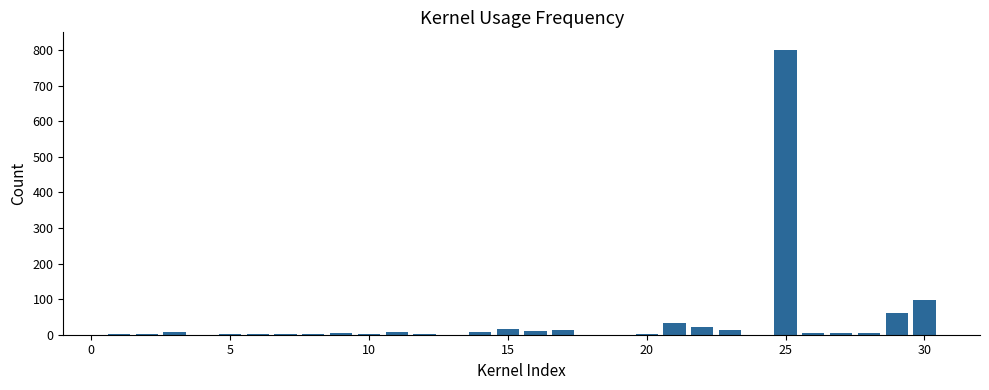

What is the greatest value displayed?

800